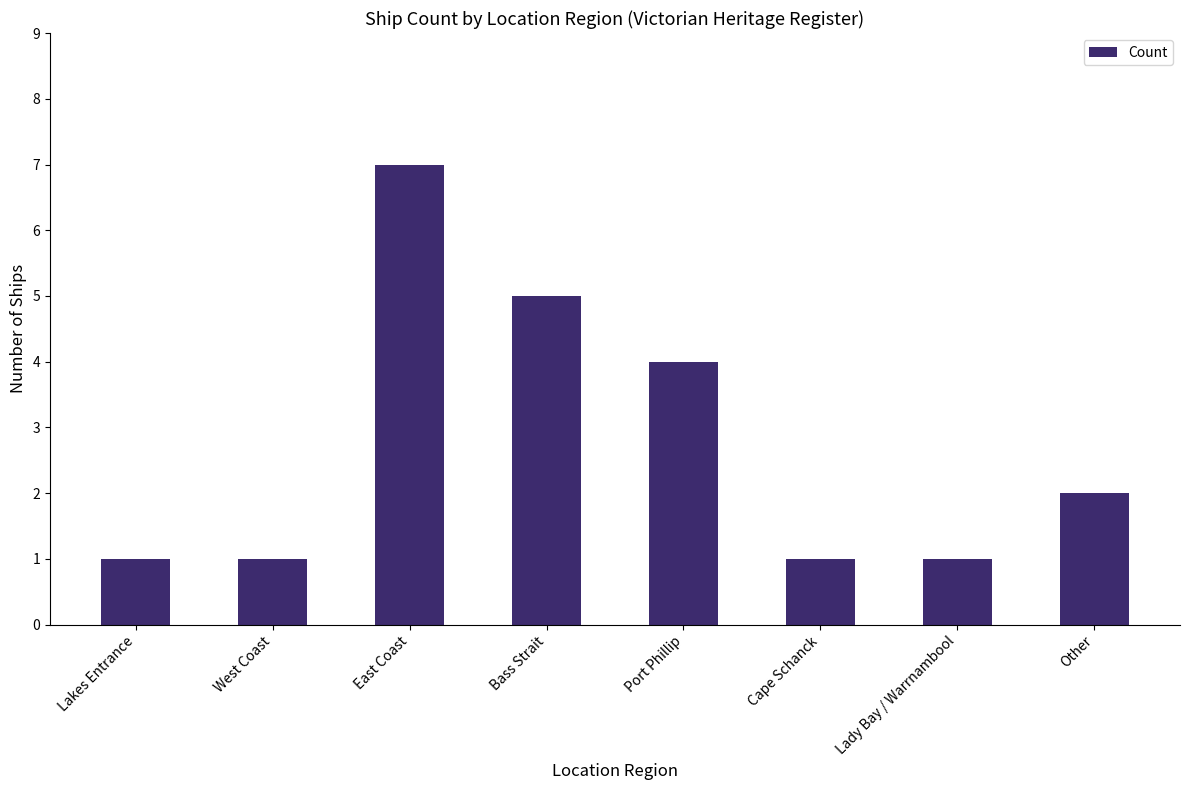

Where is the data nearest to the value 4?

Port Phillip